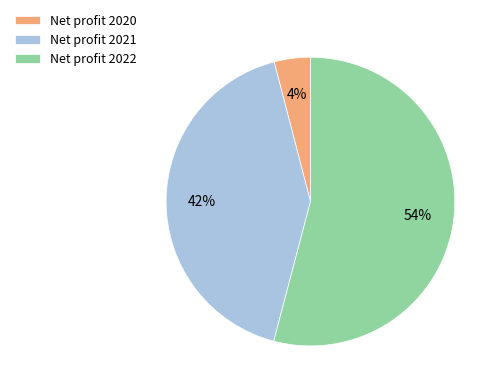

Which has a higher value, Net profit 2020 or Net profit 2021?

Net profit 2021